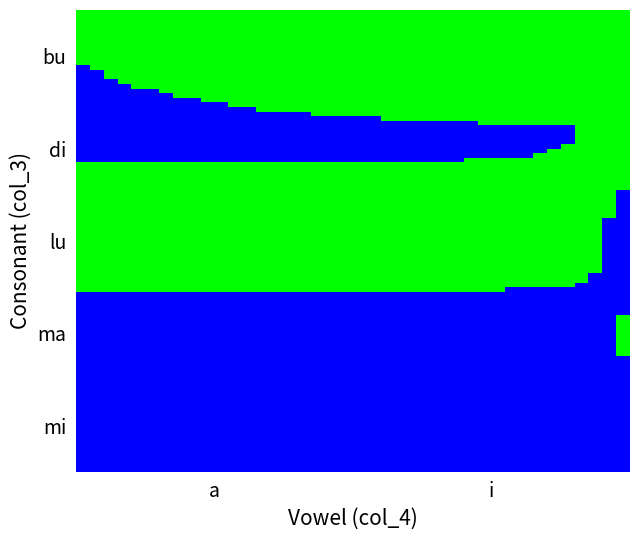

How many bu values are between 1 and 2?

1